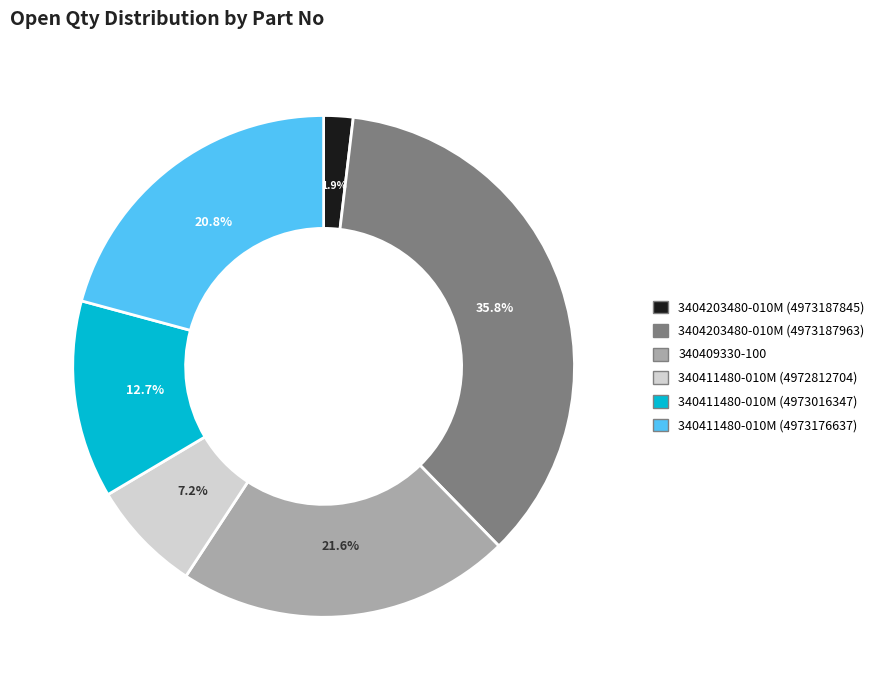

Does any single category account for the majority?

No